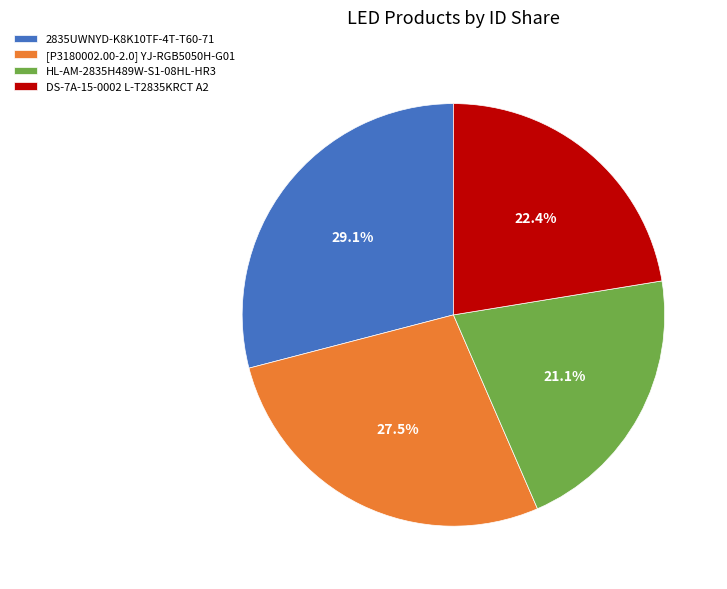

What is the smallest slice in the pie chart?

HL-AM-2835H489W-S1-08HL-HR3